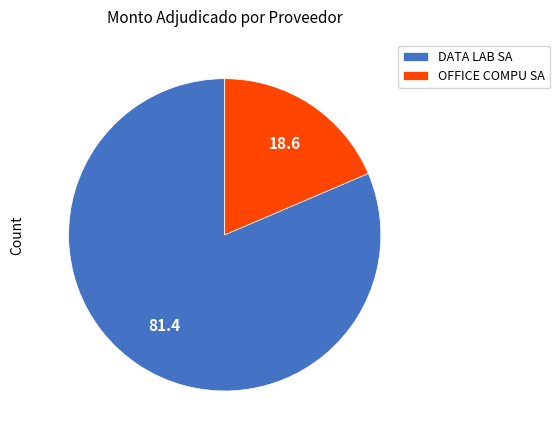

Is it true that DATA LAB SA is 81% of the pie?

True